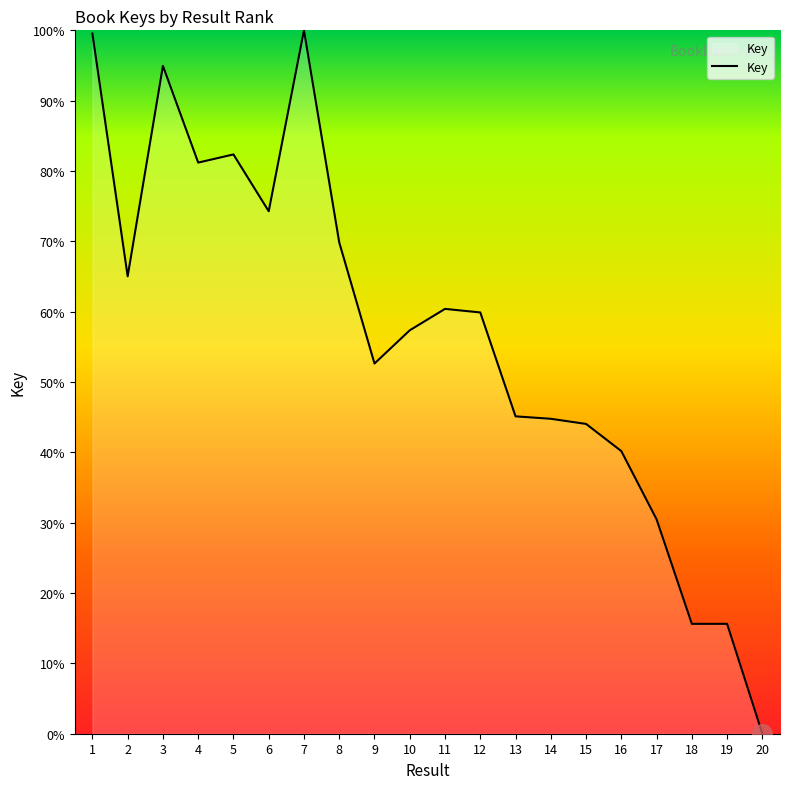

What is the difference between the maximum and second lowest values?

84.4